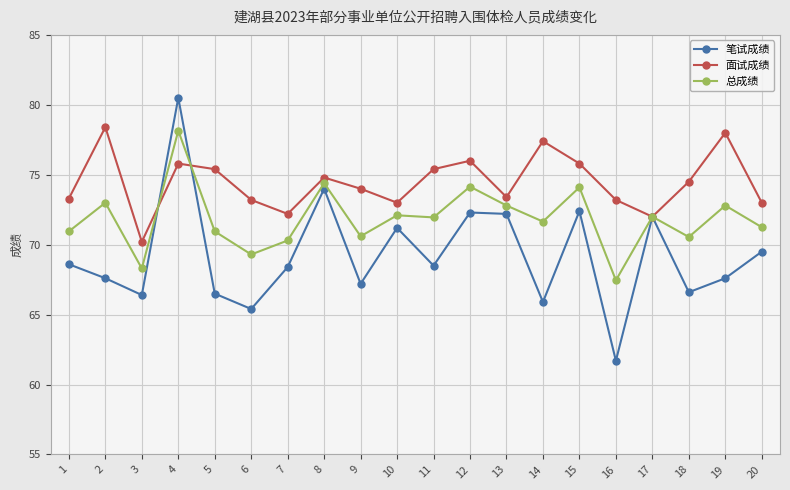

How many lines are shown in the chart?

3